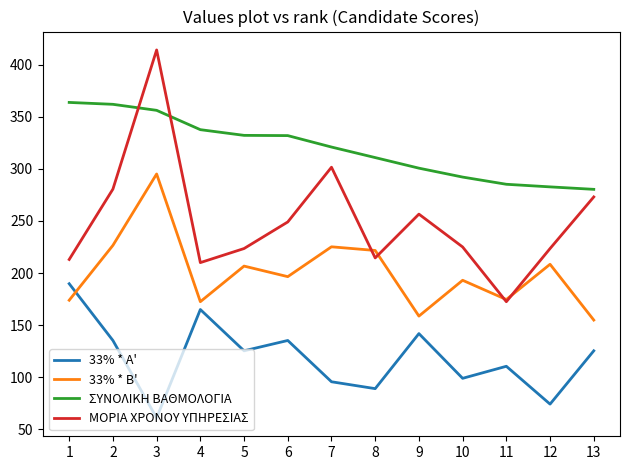

True or false: 33% * A' and ΣΥΝΟΛΙΚΗ ΒΑΘΜΟΛΟΓΙΑ intersect in this chart.

False